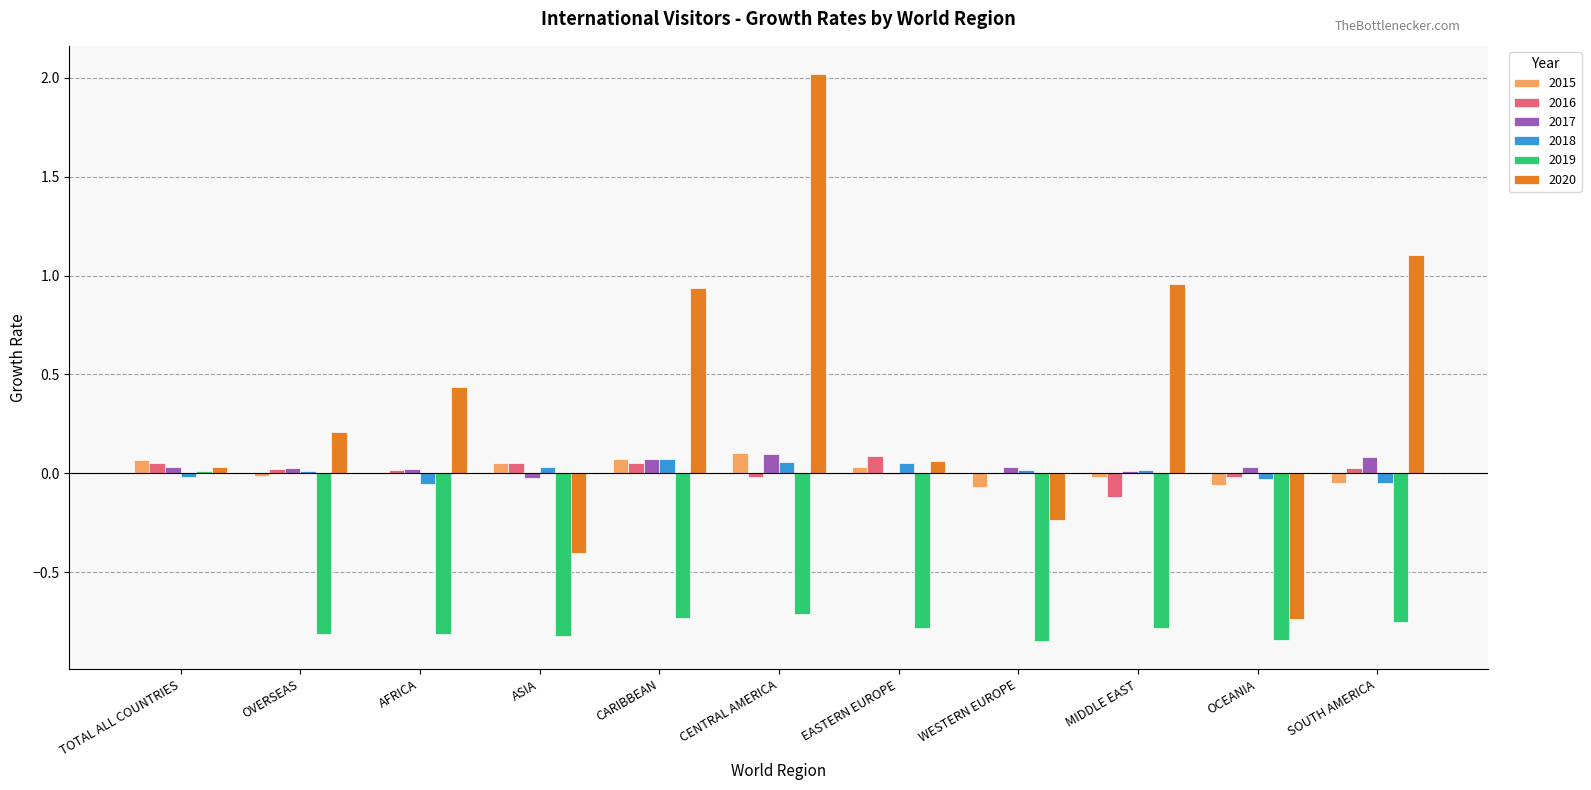

Which series has the largest total across all categories?

2020